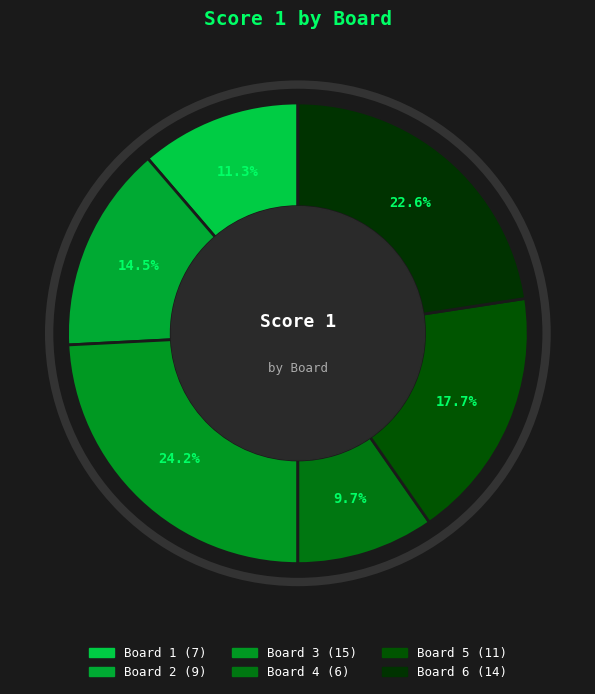

What percentage is the Board 4 slice, to the nearest percent?

10%